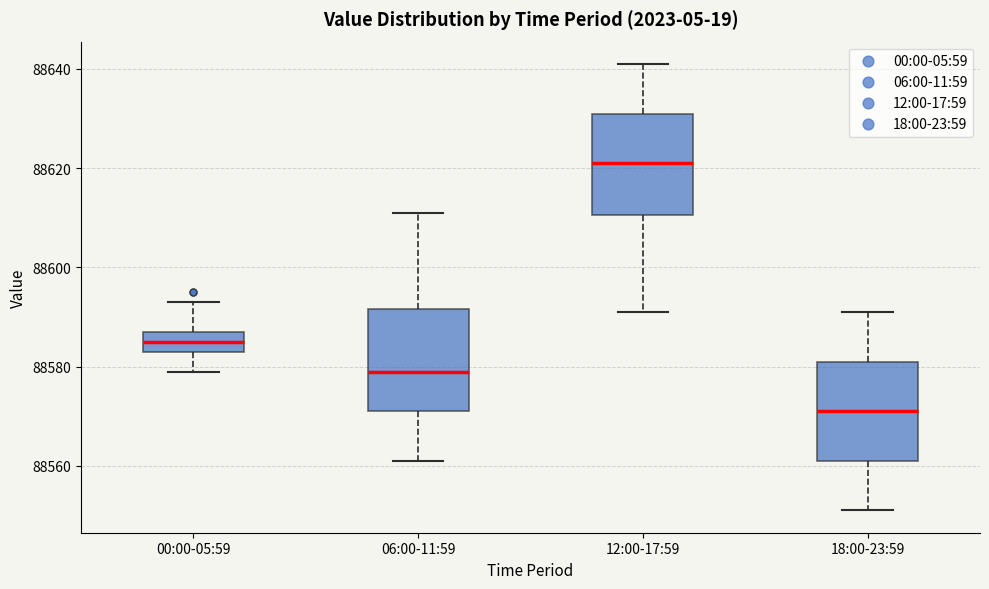

Reading left to right, read every box against the y-axis: the position of its median line, the range the box covers, and the ends of its whiskers. The values are not printed on the chart, so give them approximately, as read against the axis.

00:00-05:59: median 88586, box 88584 to 88588, whiskers 88580 to 88594
06:00-11:59: median 88580, box 88572 to 88592, whiskers 88562 to 88612
12:00-17:59: median 88622, box 88610 to 88632, whiskers 88592 to 88642
18:00-23:59: median 88572, box 88562 to 88582, whiskers 88552 to 88592